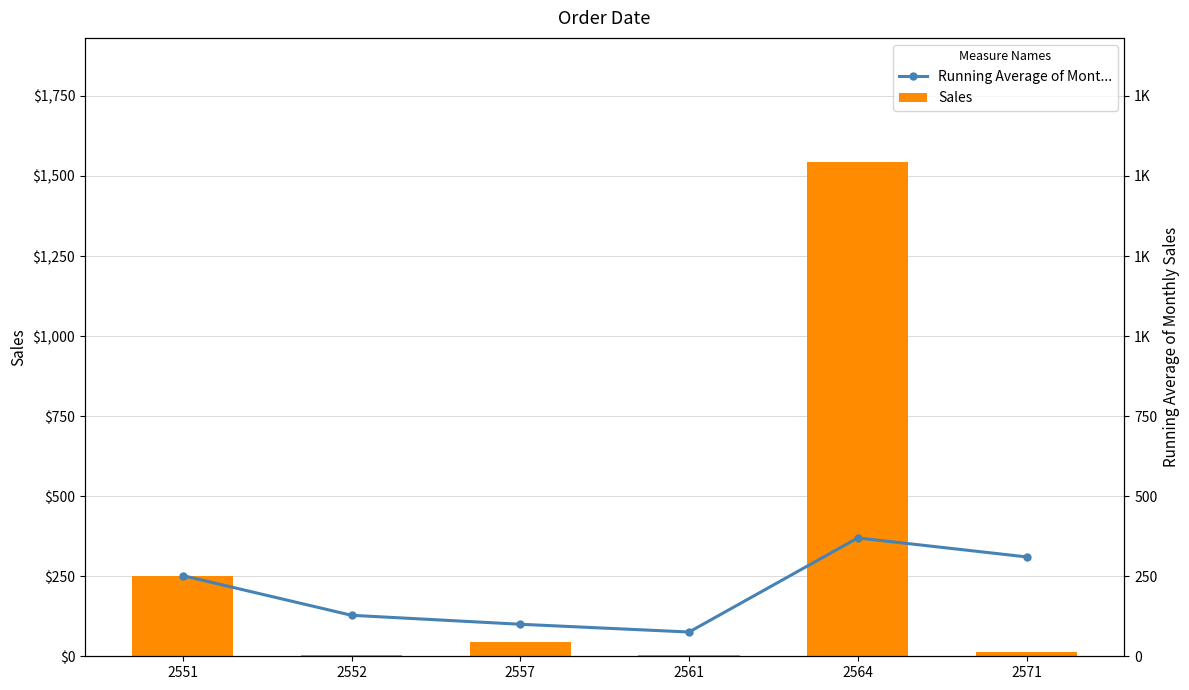

Where is Running Average of Mont... nearest to the value 222?

2551